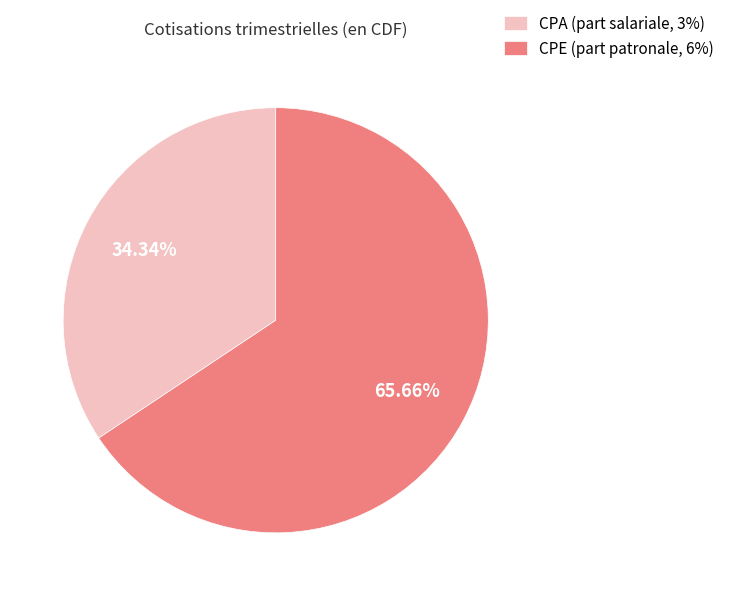

Do CPA (part salariale, 3%) and CPE (part patronale, 6%) together represent more than half of the pie?

Yes